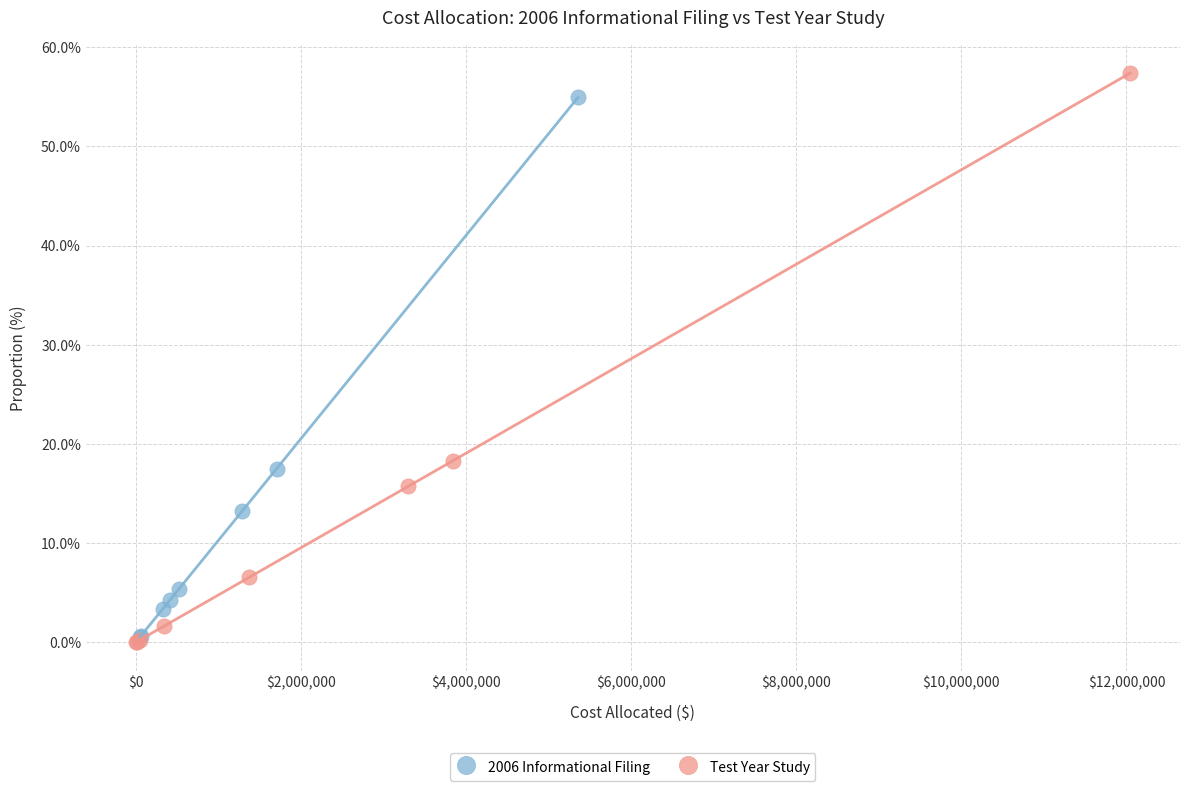

What are all the series names shown in the legend?

2006 Informational Filing, Test Year Study